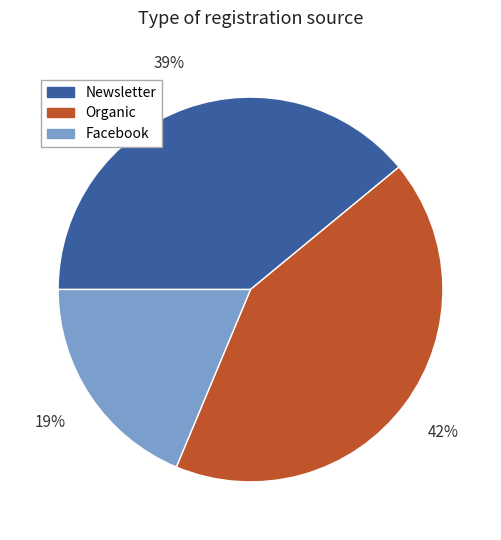

To the nearest percent, what percentage of the pie is Newsletter?

39%